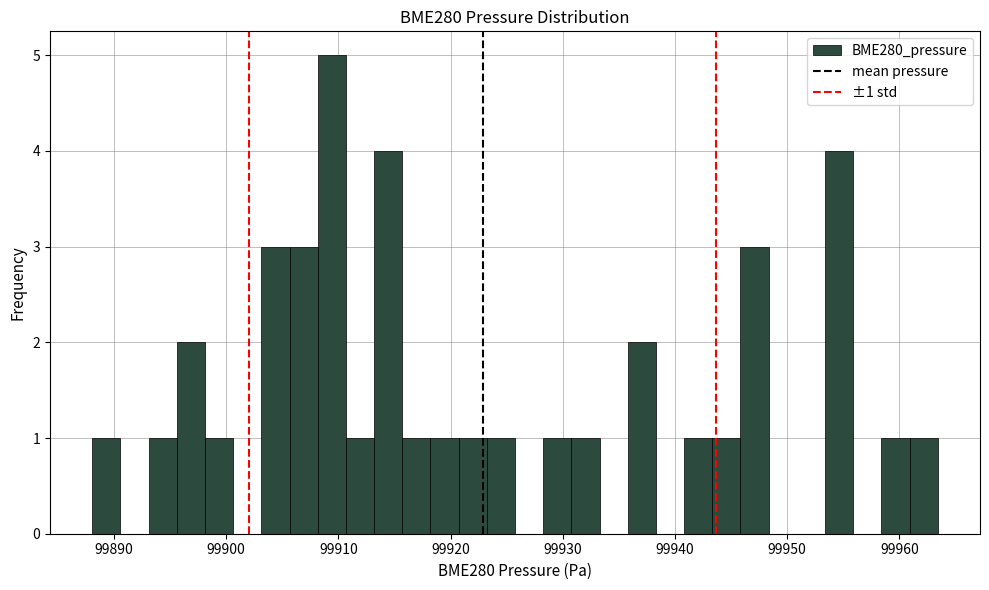

Around what value on the x-axis is the tallest bar? Give the approximate position of its centre, as read against the axis.

99909